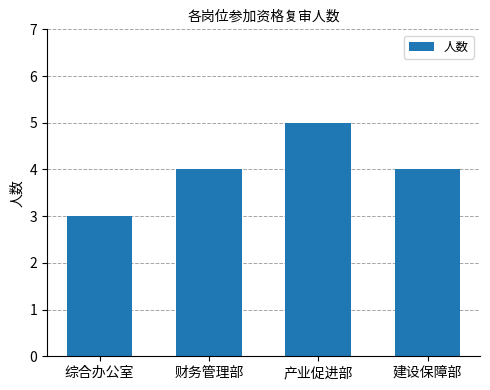

What is the label of the 1st bar from the left?

综合办公室